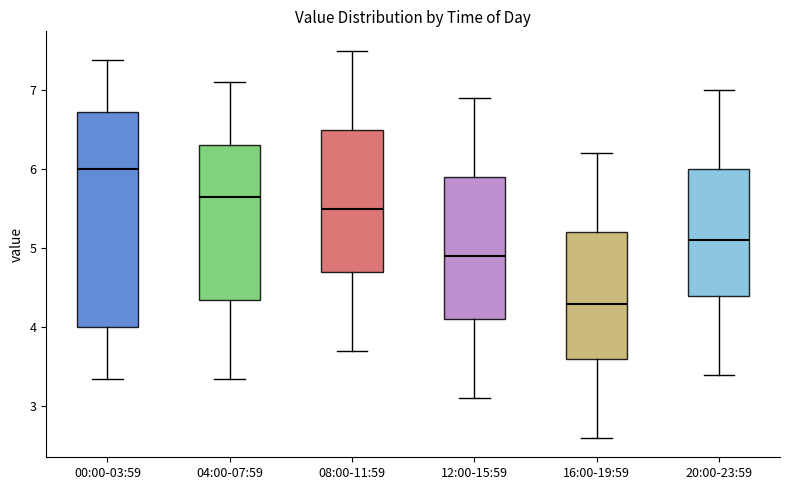

Where does the upper whisker of the box for 00:00-03:59 end on the y-axis? The values are not printed on the chart, so give them approximately, as read against the axis.

7.4